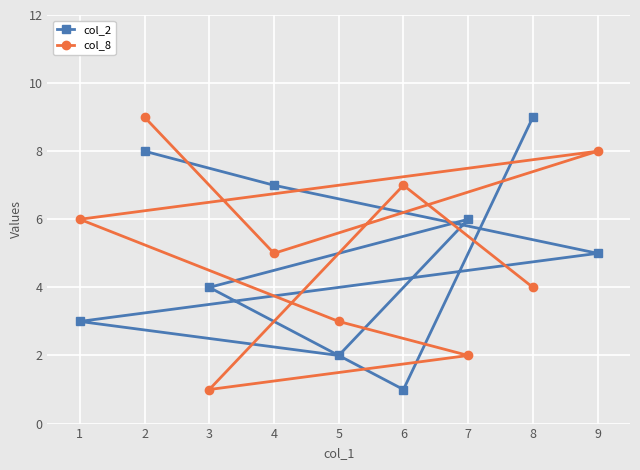

What is the maximum value shown in the chart?

9